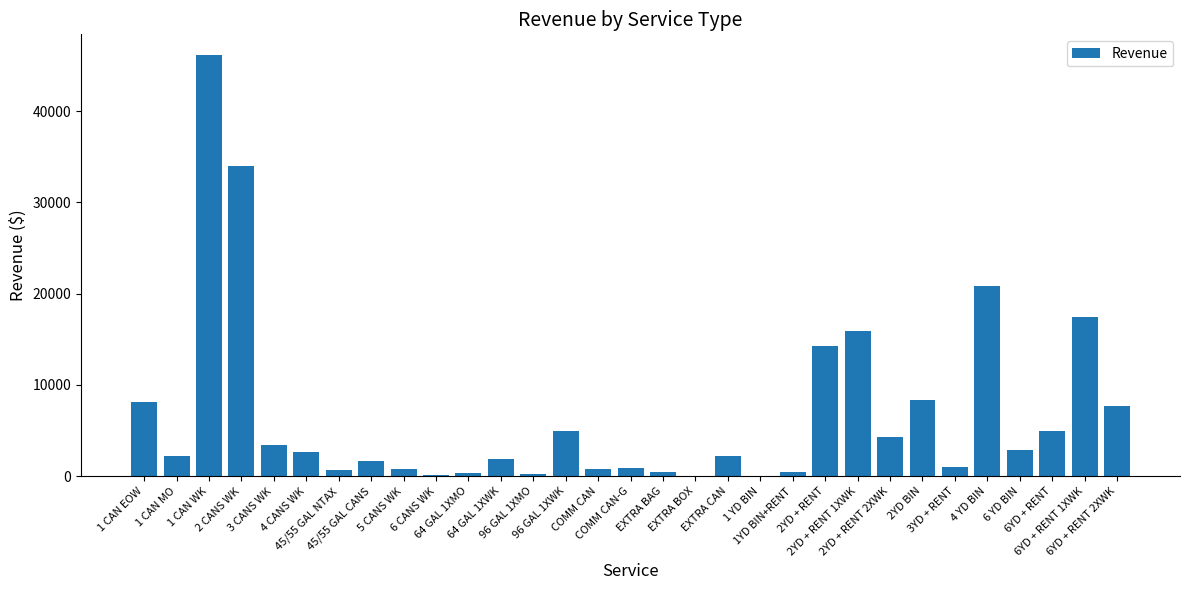

At which label does the data first exceed 2267?

1 CAN EOW